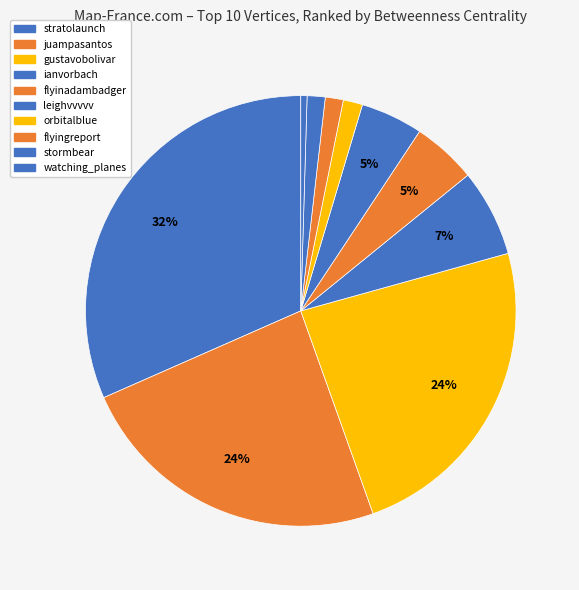

Is there any slice that represents more than half of the pie?

No